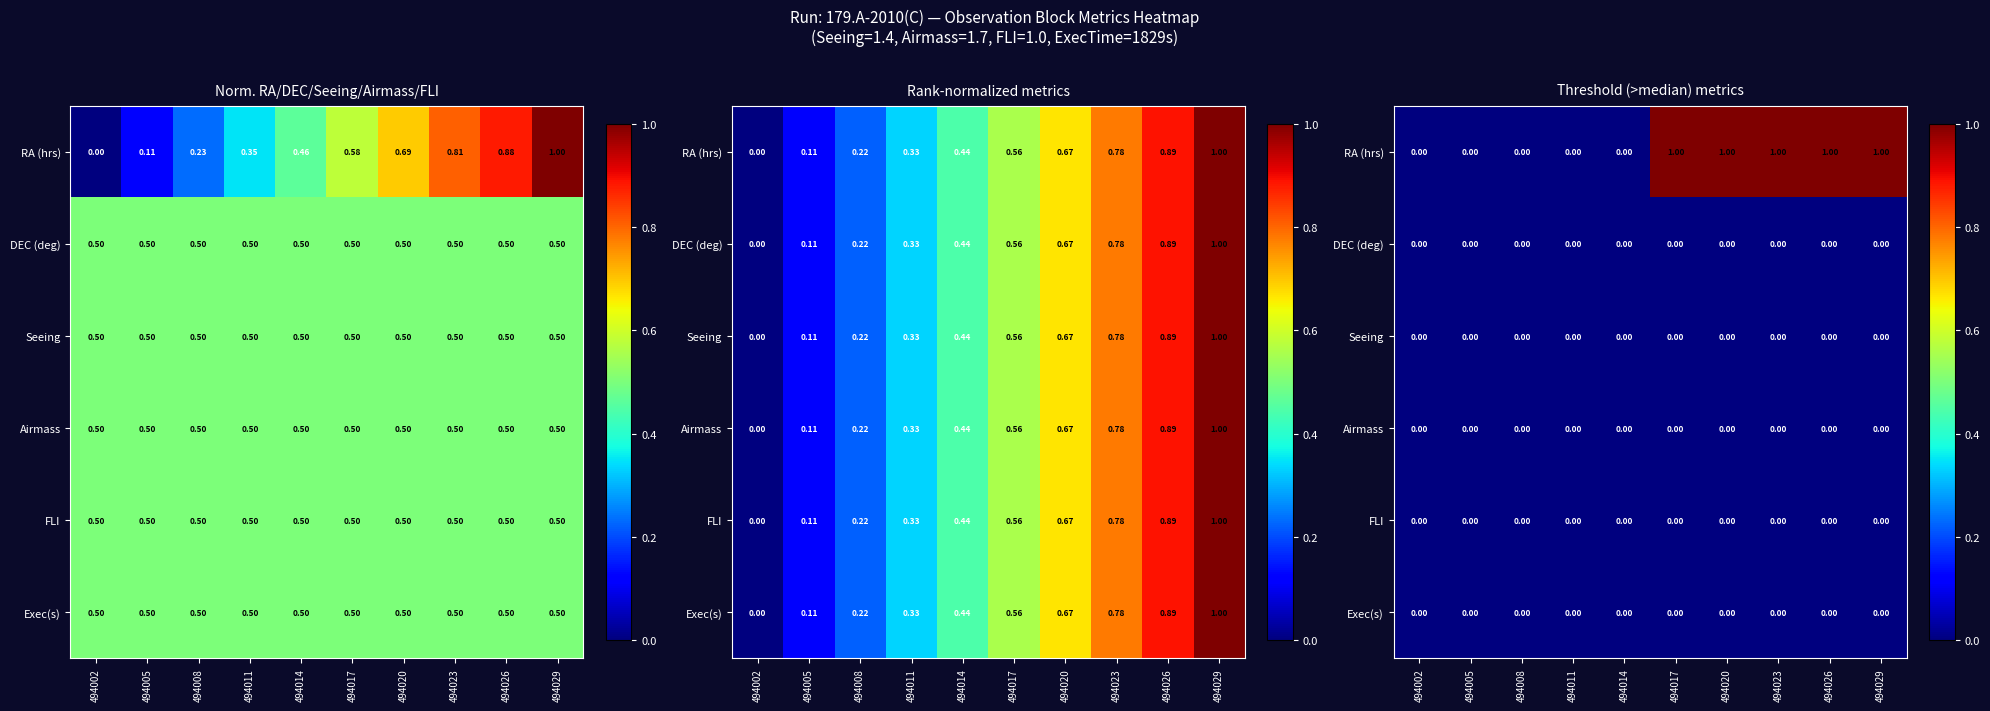

Is it true that DEC (deg) equals 0 at 494020?

True